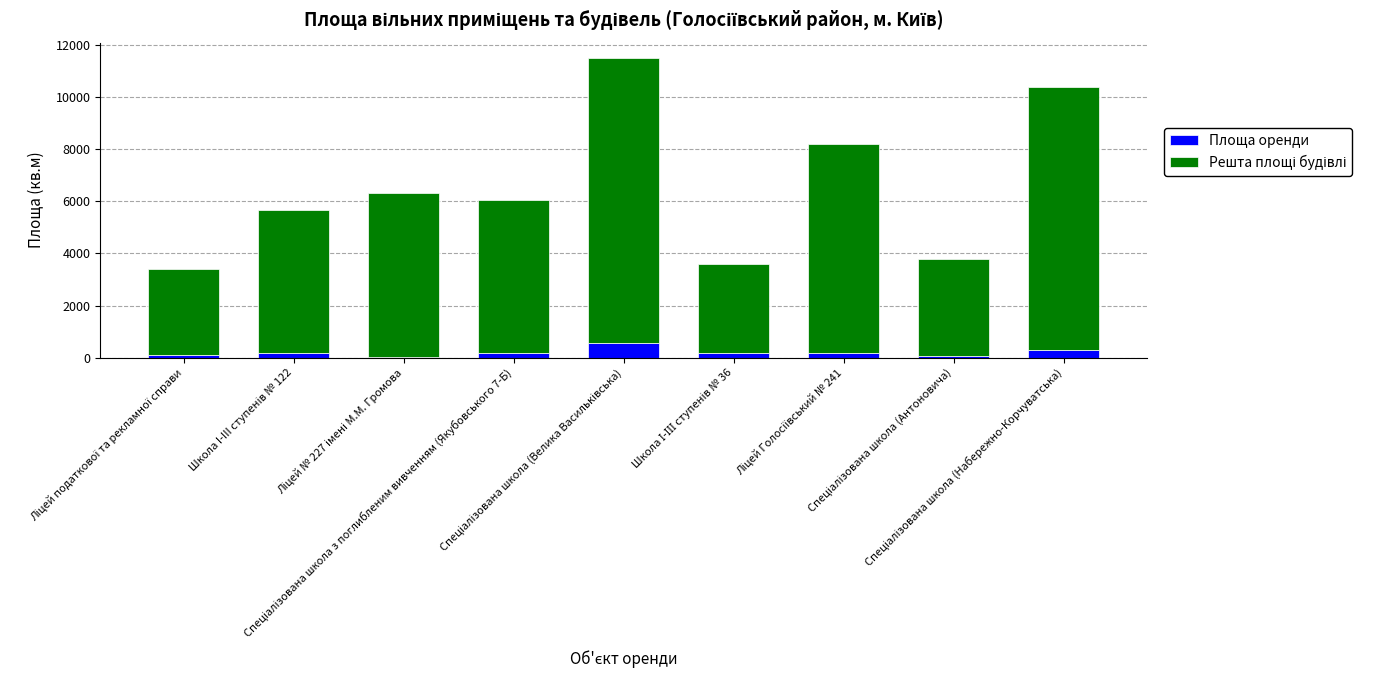

How many data points does each series have?

9